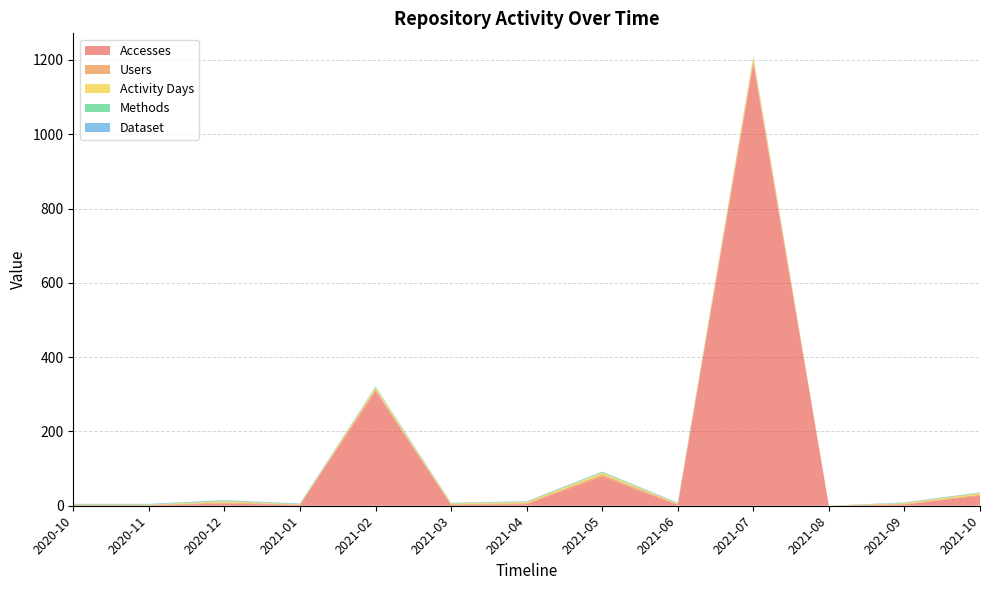

Which category has the lowest value across all series?

2021-08